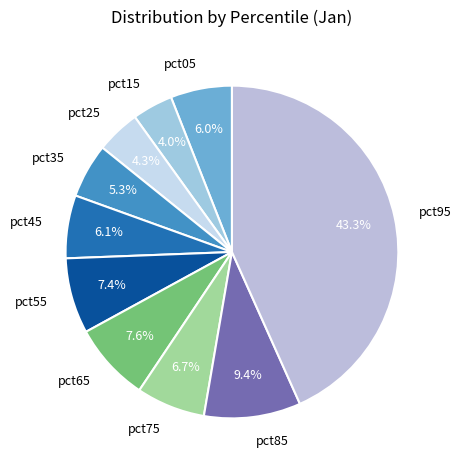

Which has a higher value, pct35 or pct55?

pct55